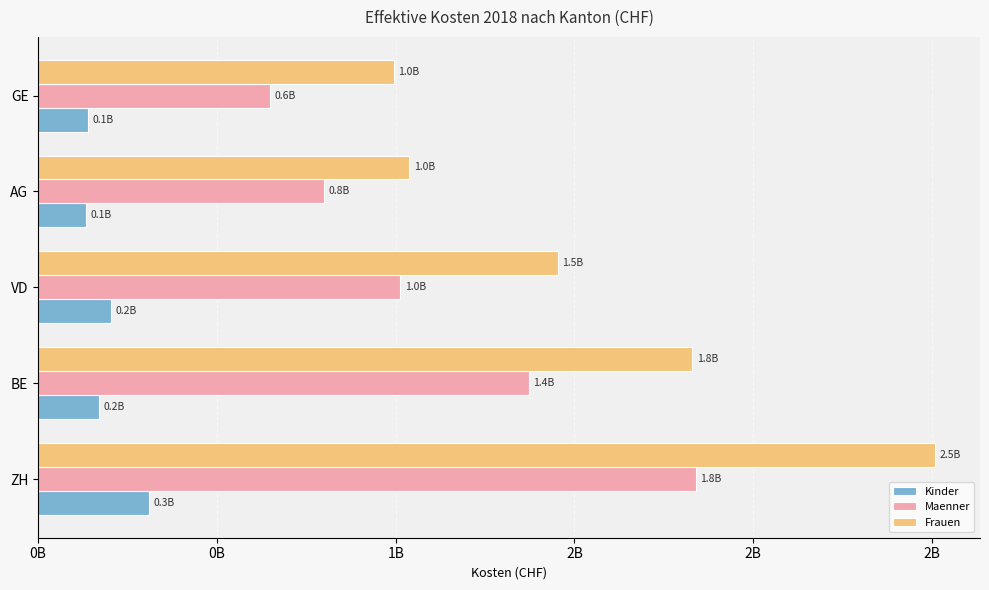

What are all the series names shown in the legend?

Kinder, Maenner, Frauen